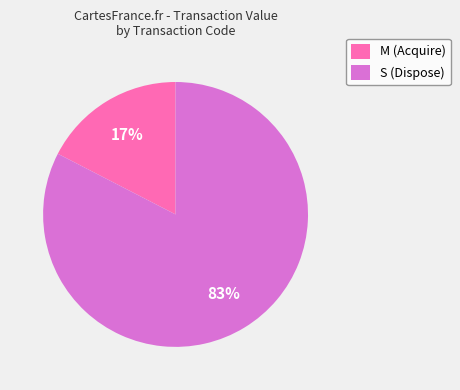

Which has a higher value, S (Dispose) or M (Acquire)?

S (Dispose)